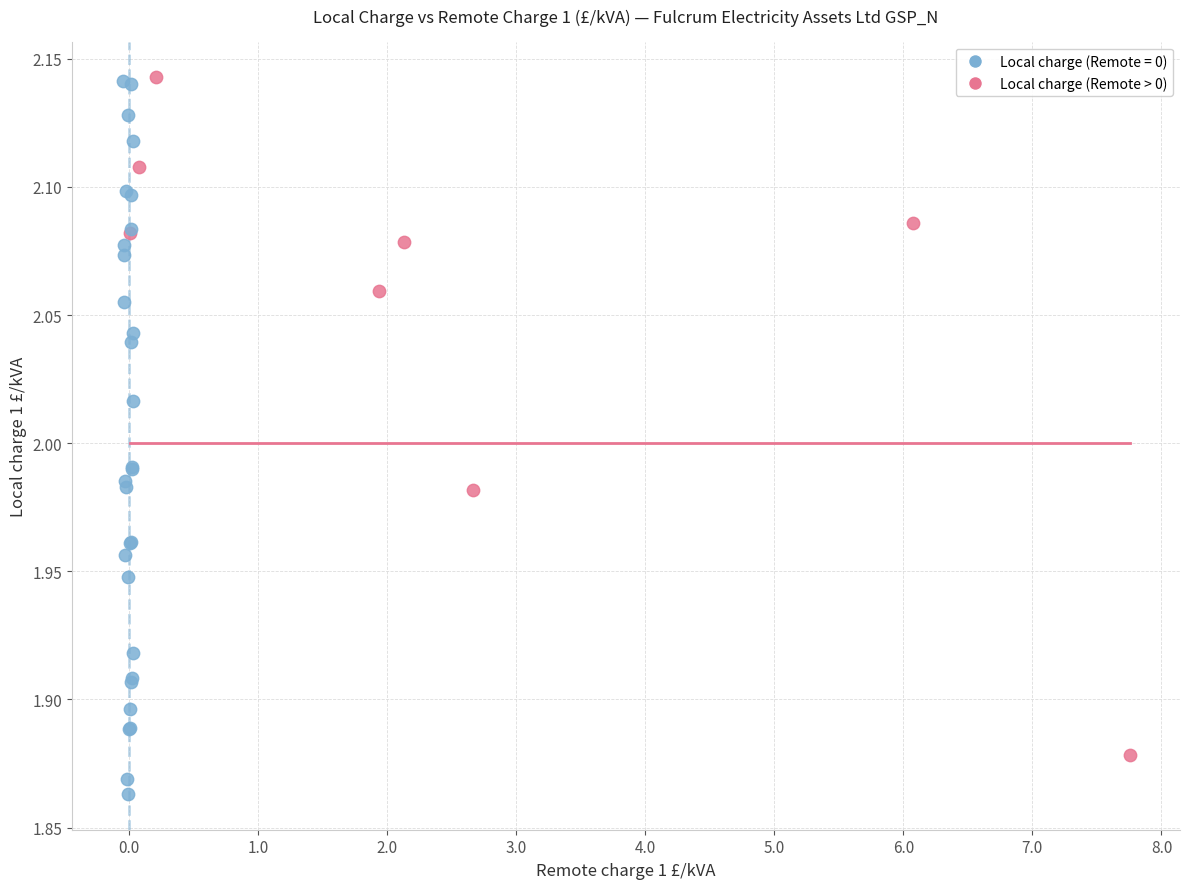

Which series has the largest Y range (max minus min)?

Local charge (Remote = 0)